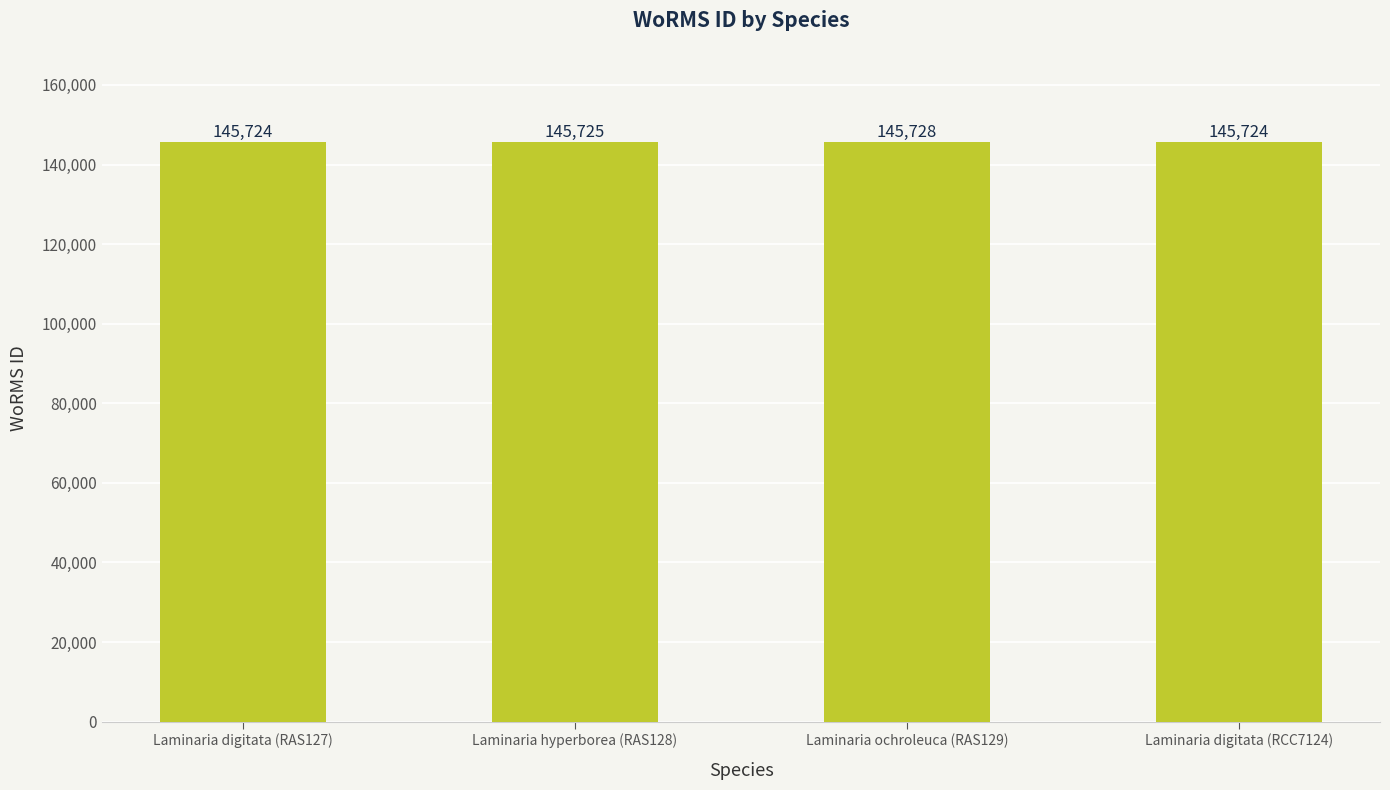

What is the approximate value at Laminaria digitata (RAS127)?

145724